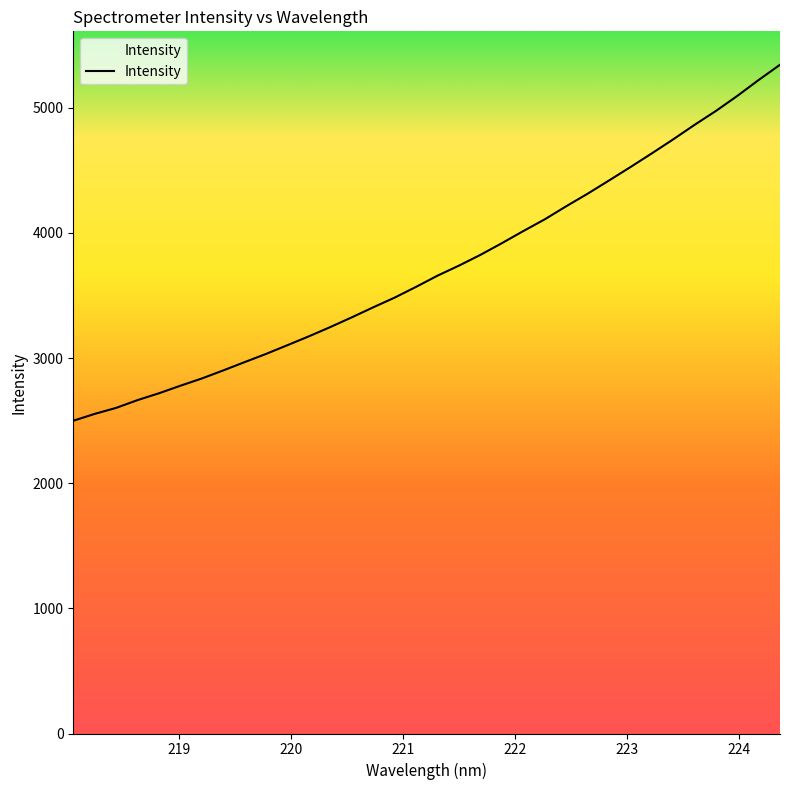

What is the minimum value shown in the chart?

2499.0